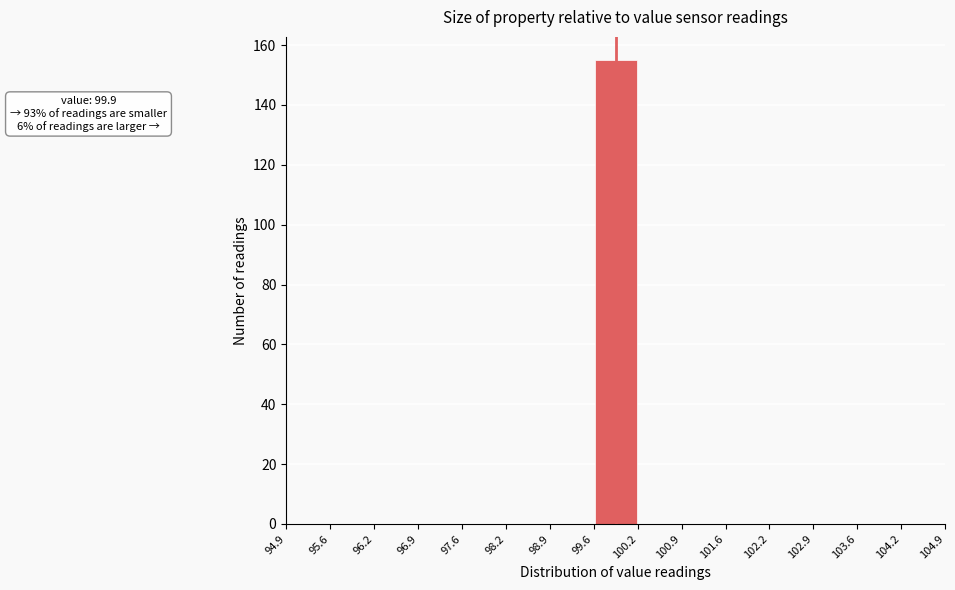

Which range on the x-axis has the tallest bar?

99.6 to 100.2